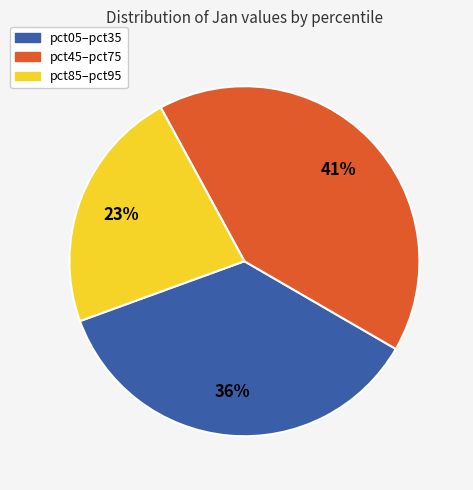

To the nearest percent, what is the average slice percentage?

33%